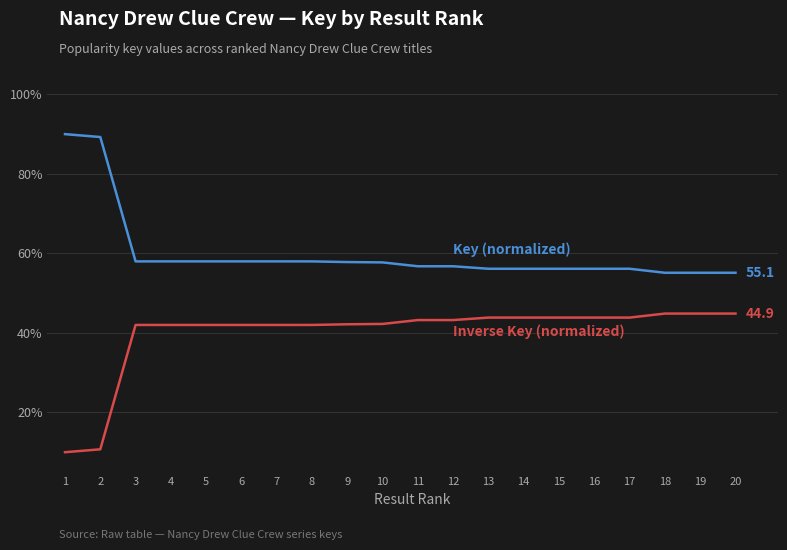

What is the total value across all series at 4?

100.0